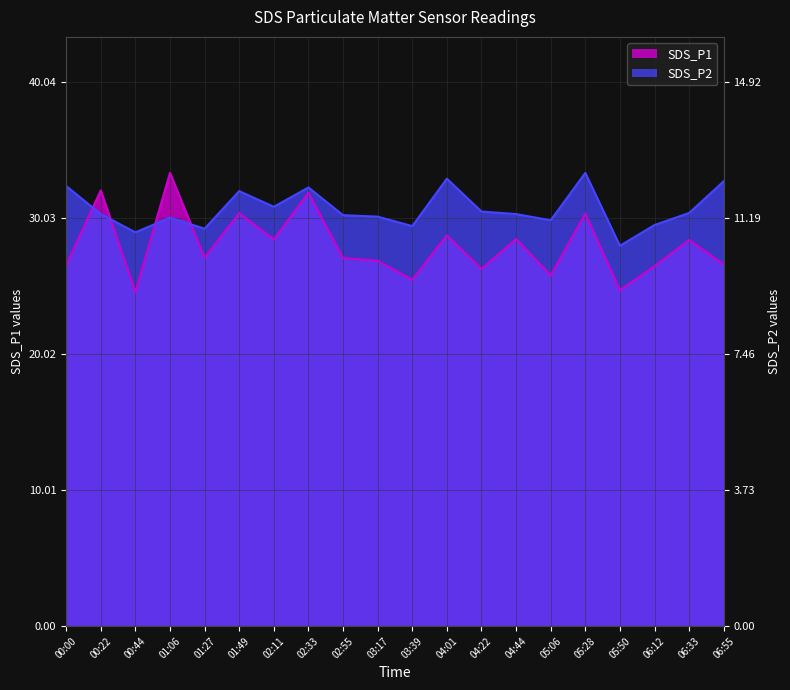

Which series ends up on top after the final intersection of SDS_P2 and SDS_P1?

SDS_P2